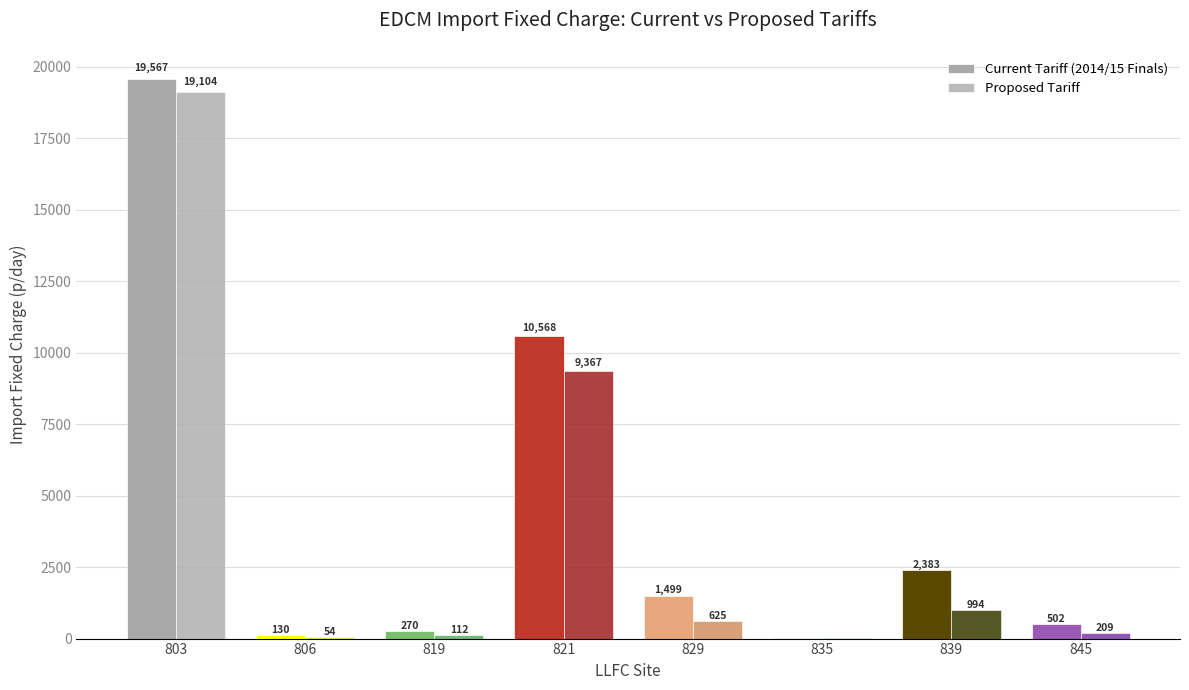

At which label is Proposed Tariff closest to 9555?

821